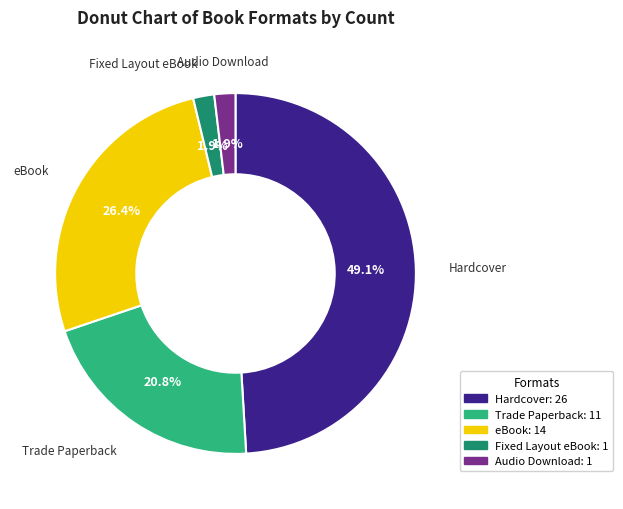

Count the number of slices in the pie.

5